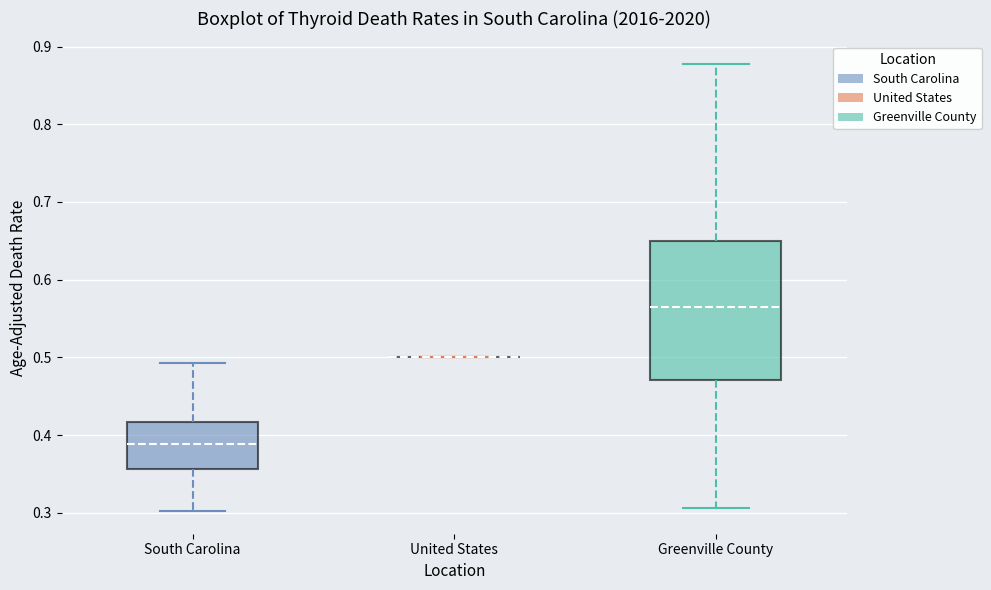

Reading left to right, transcribe this box plot: for each box, give where its median line is, the range the box spans, and where its two whiskers end, as read against the y-axis. The values are not printed on the chart, so give them approximately, as read against the axis.

South Carolina: median 0.39, box 0.36 to 0.42, whiskers 0.30 to 0.49
United States: box collapsed to a line at 0.50, whiskers 0.50 to 0.50
Greenville County: median 0.56, box 0.47 to 0.65, whiskers 0.31 to 0.88